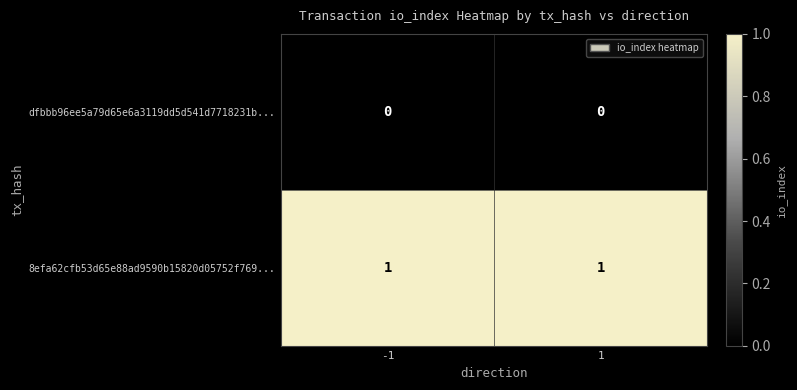

True or false: dfbbb96ee5a79d65e6a3119dd5d541d7718231b... has a value of 0 at -1.

True